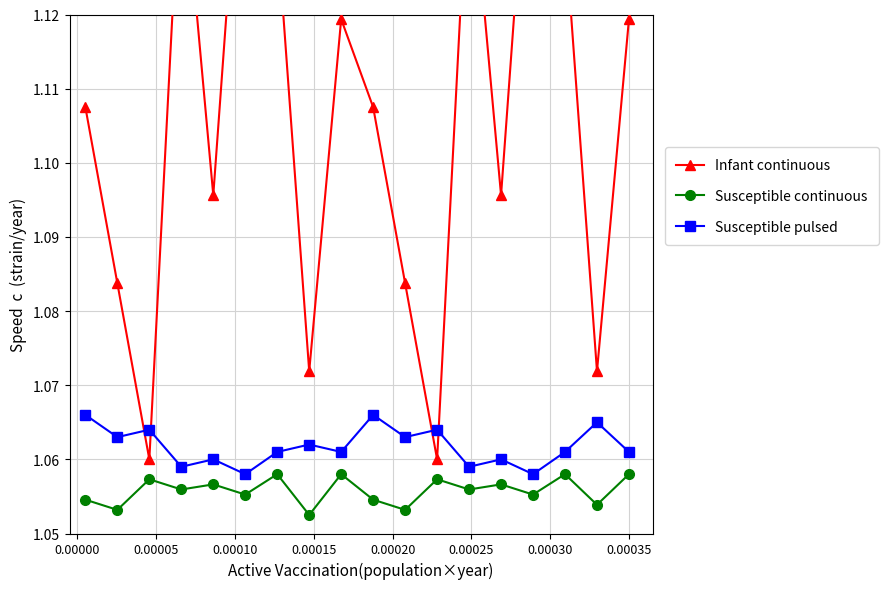

True or false: Susceptible continuous and Infant continuous intersect in this chart.

False